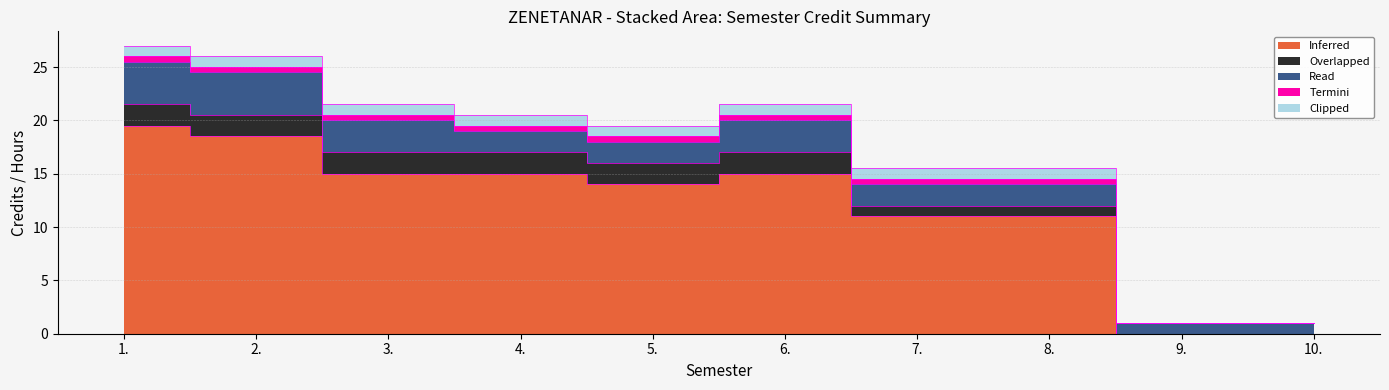

At which label is Termini closest to 0?

9.